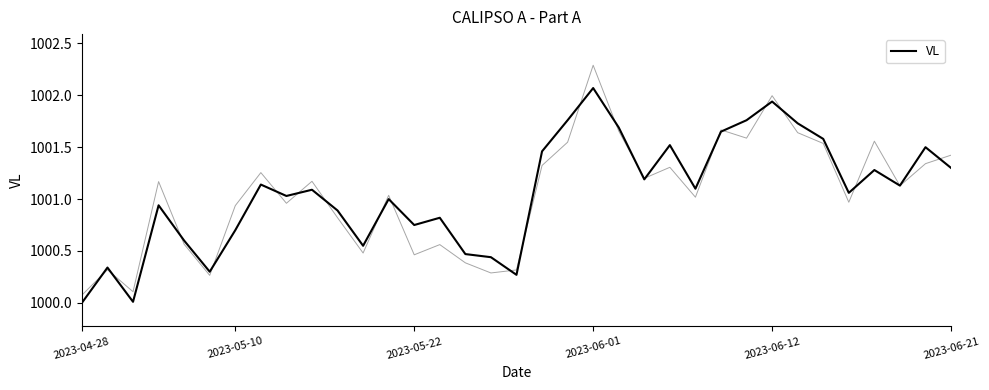

True or false: the data shows 278.2 at 2023-05-22.

False